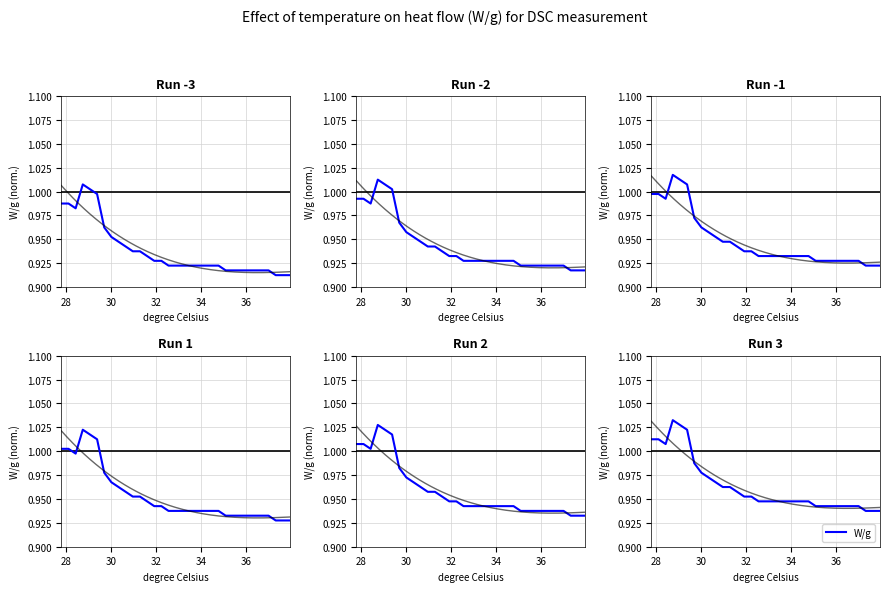

How many interior local valleys (lower than both neighbors) does the data have?

1